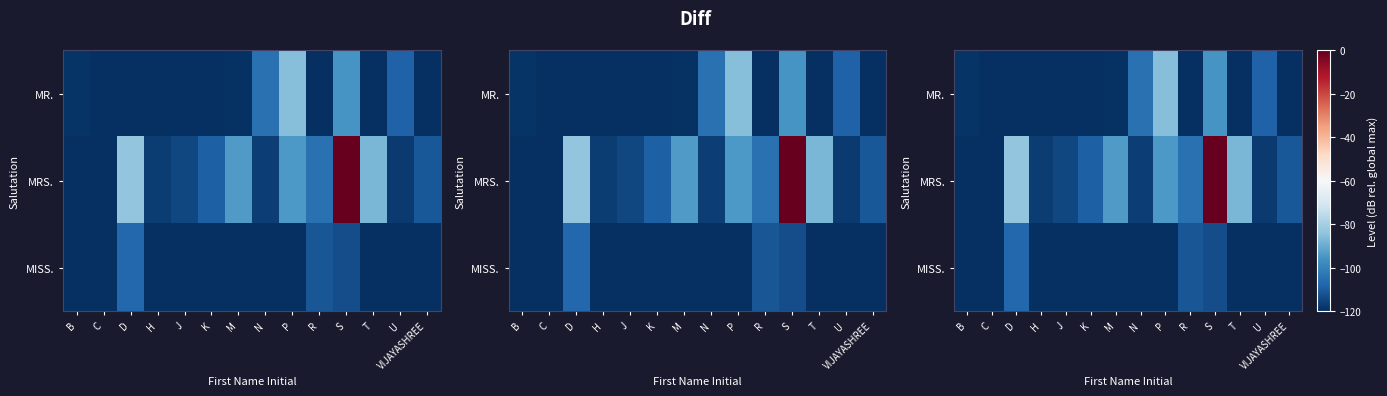

What is the total value across all series at S?

-209.0